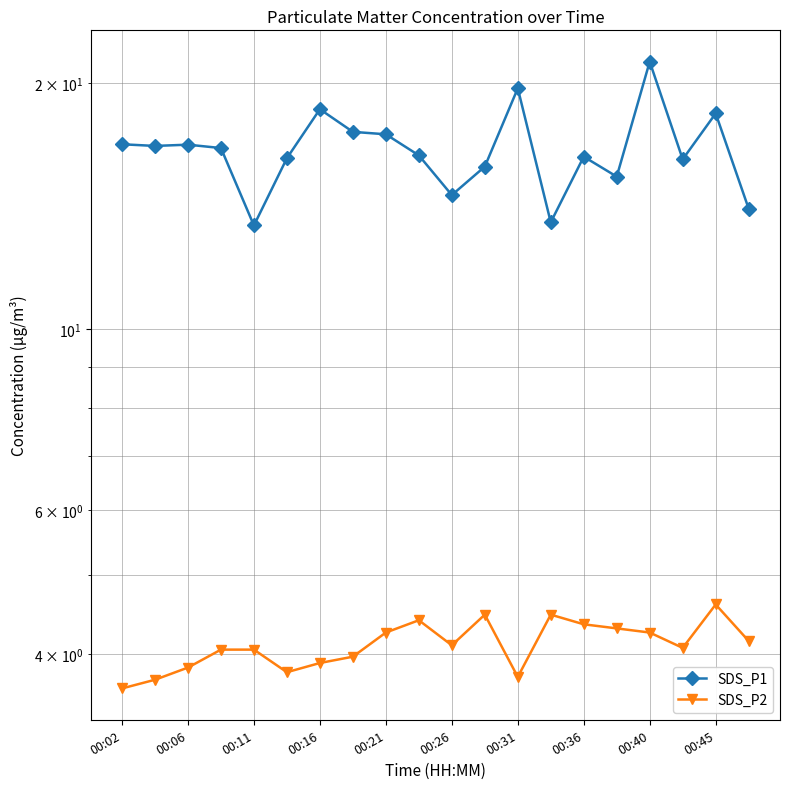

What is the maximum value for SDS_P1?

21.3